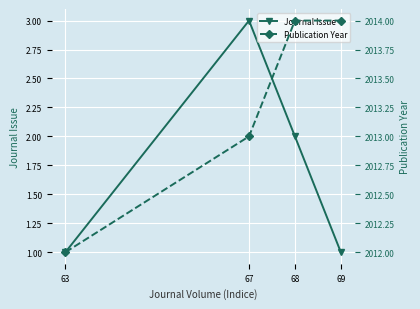

What is the value of the Publication Year point at the 4th from the left?

2014